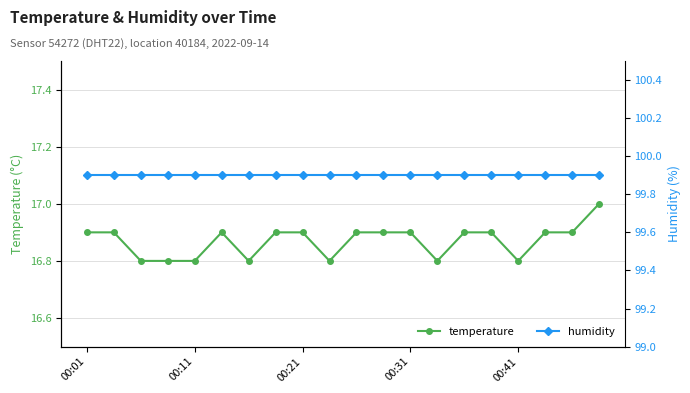

Is it true that temperature equals 16.9 at 00:31?

True